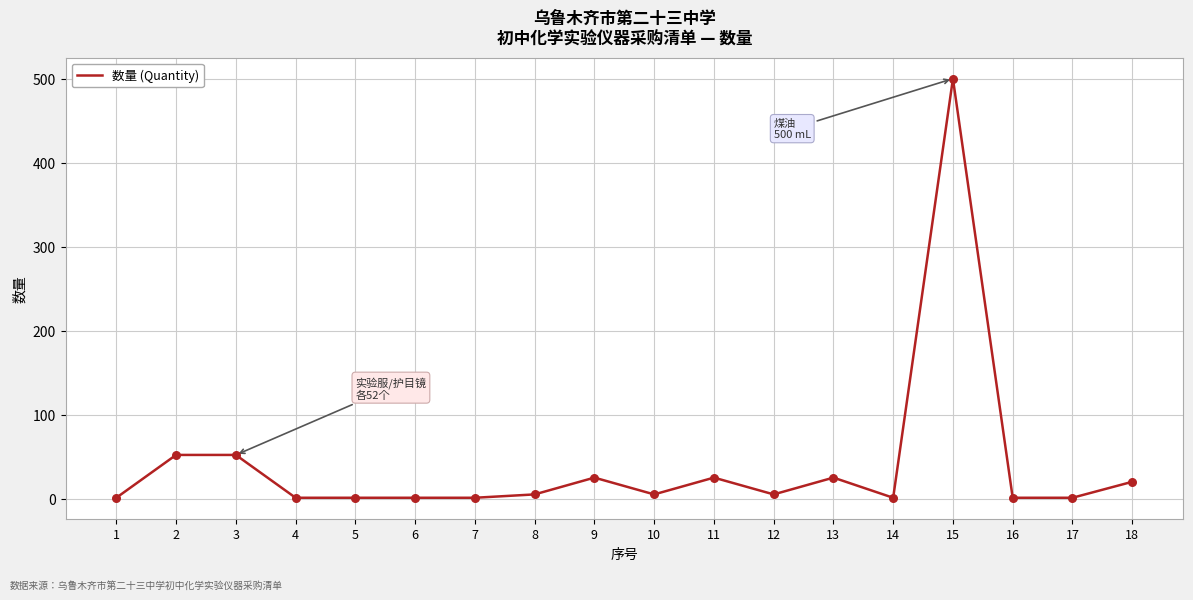

What is the ratio of the value at 11 to the value at 15?

0.1